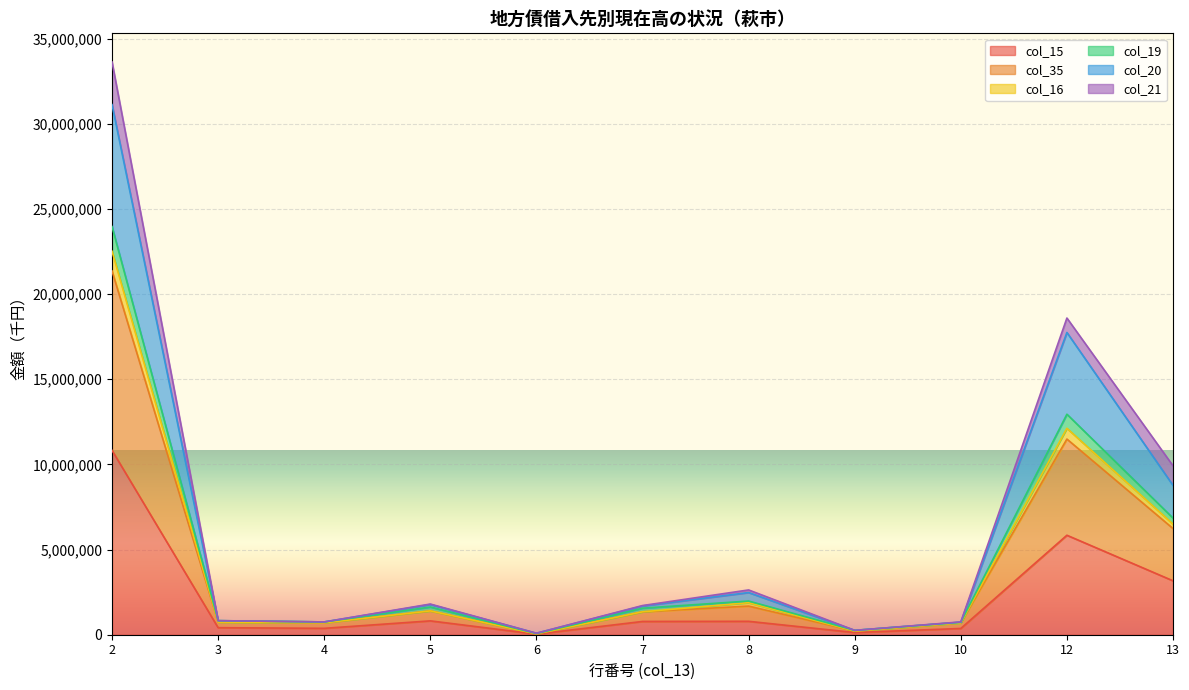

Which label corresponds to the smallest value in the chart?

6